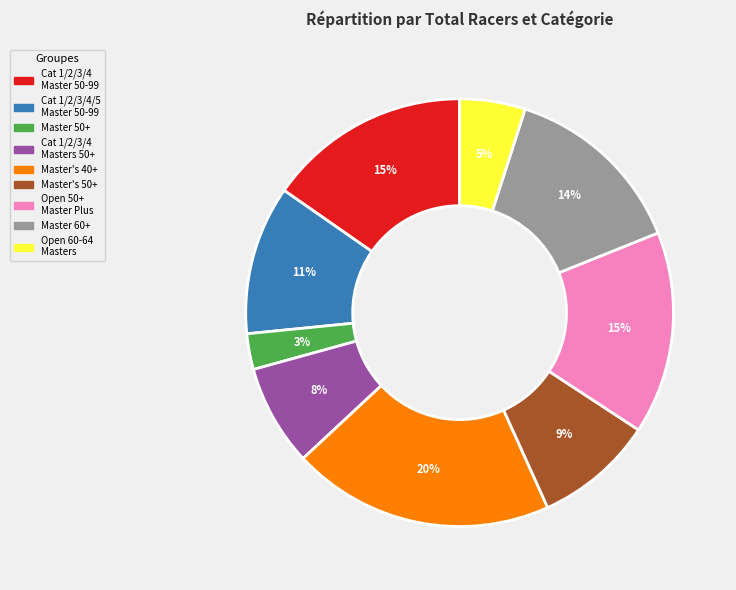

To the nearest percent, what is the difference between the largest and smallest slice percentages?

17%